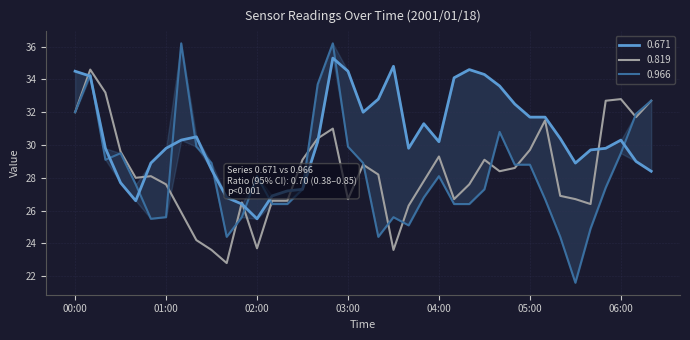

What is the spread (max minus min) of values at 02:50?

5.2